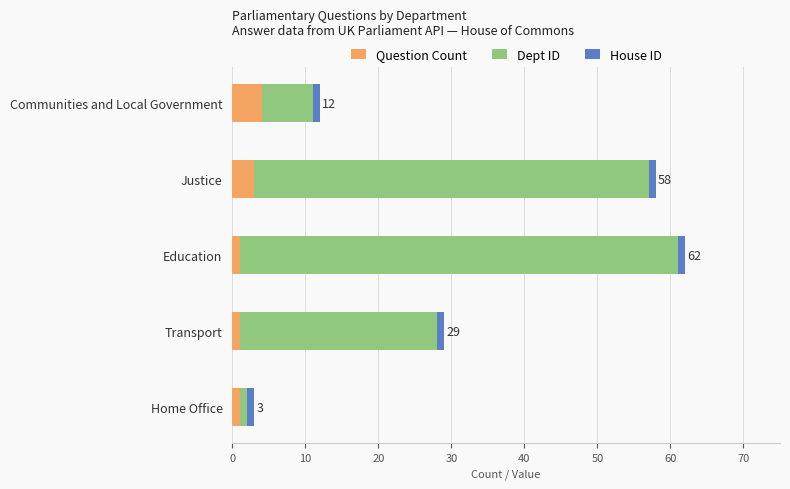

What is the difference between the maximum and minimum values in the Question Count series?

3